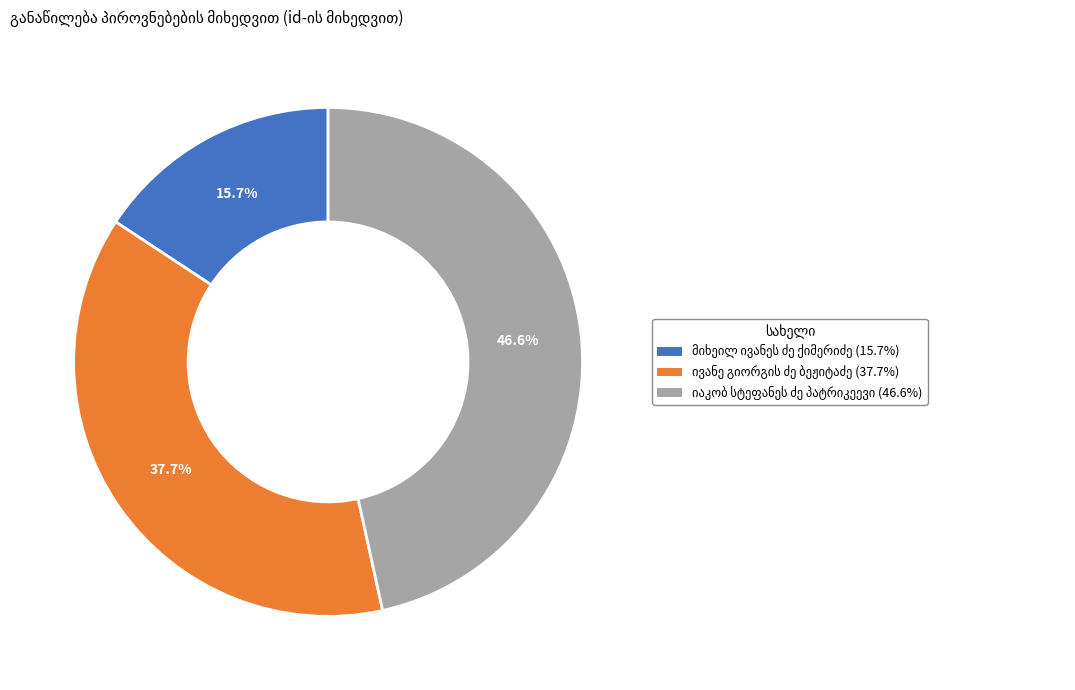

Does any single category account for the majority?

No